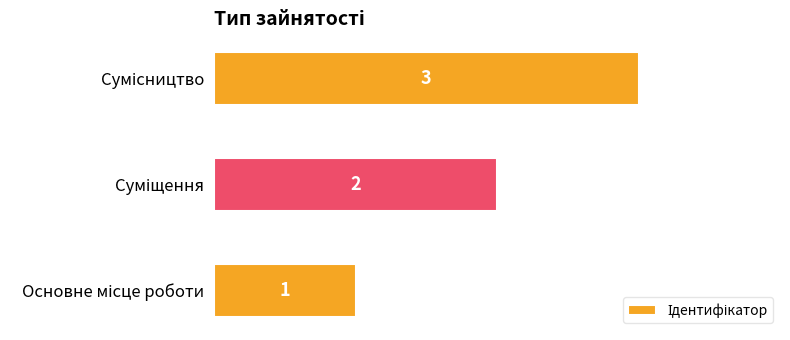

What is the maximum value shown in the chart?

3